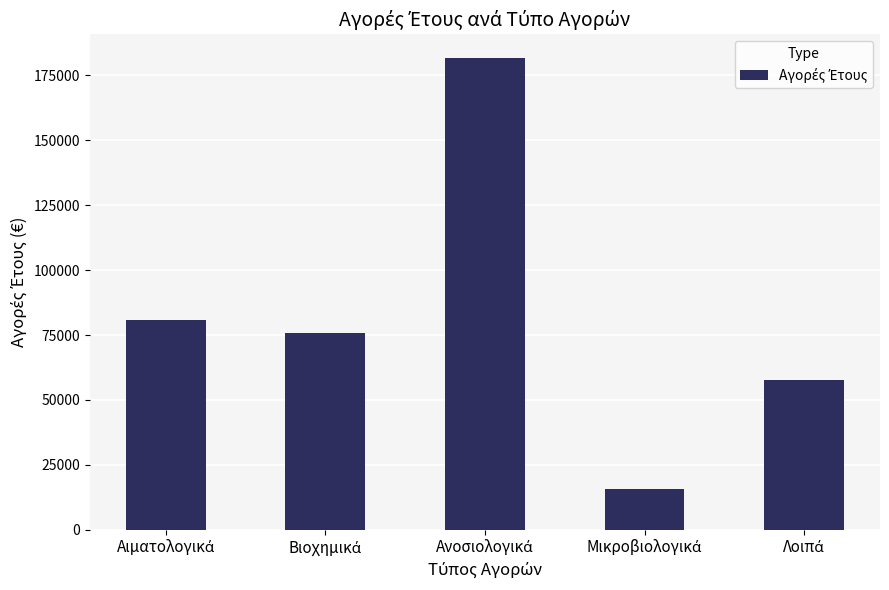

What is the minimum value shown in the chart?

15542.8